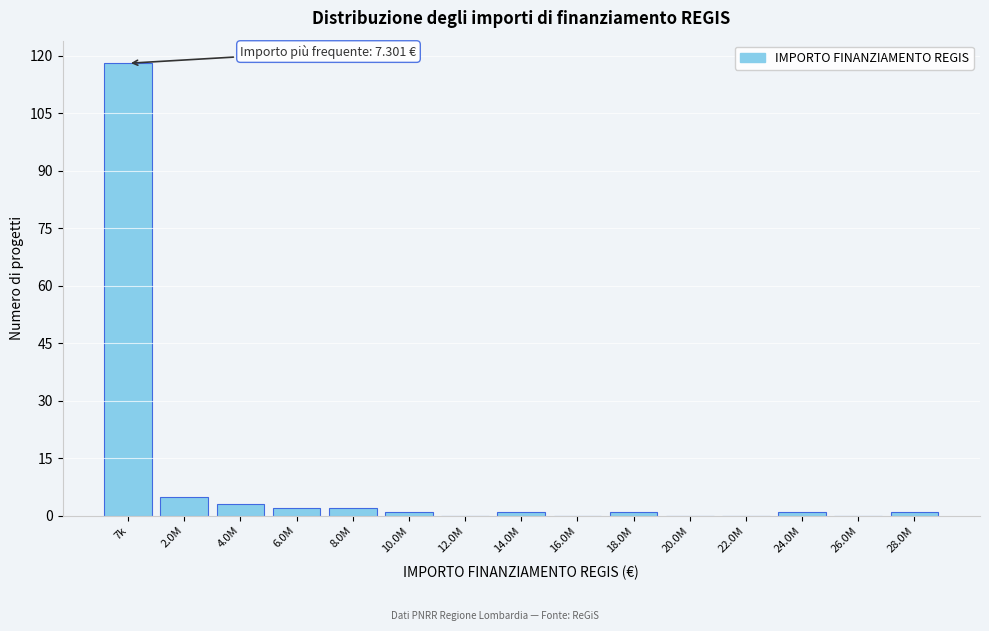

Reading right to left, what are all the values shown in this chart?

28.0M=1	26.0M=0	24.0M=1	22.0M=0	20.0M=0	18.0M=1	16.0M=0	14.0M=1	12.0M=0	10.0M=1	8.0M=2	6.0M=2	4.0M=3	2.0M=5	7k=118